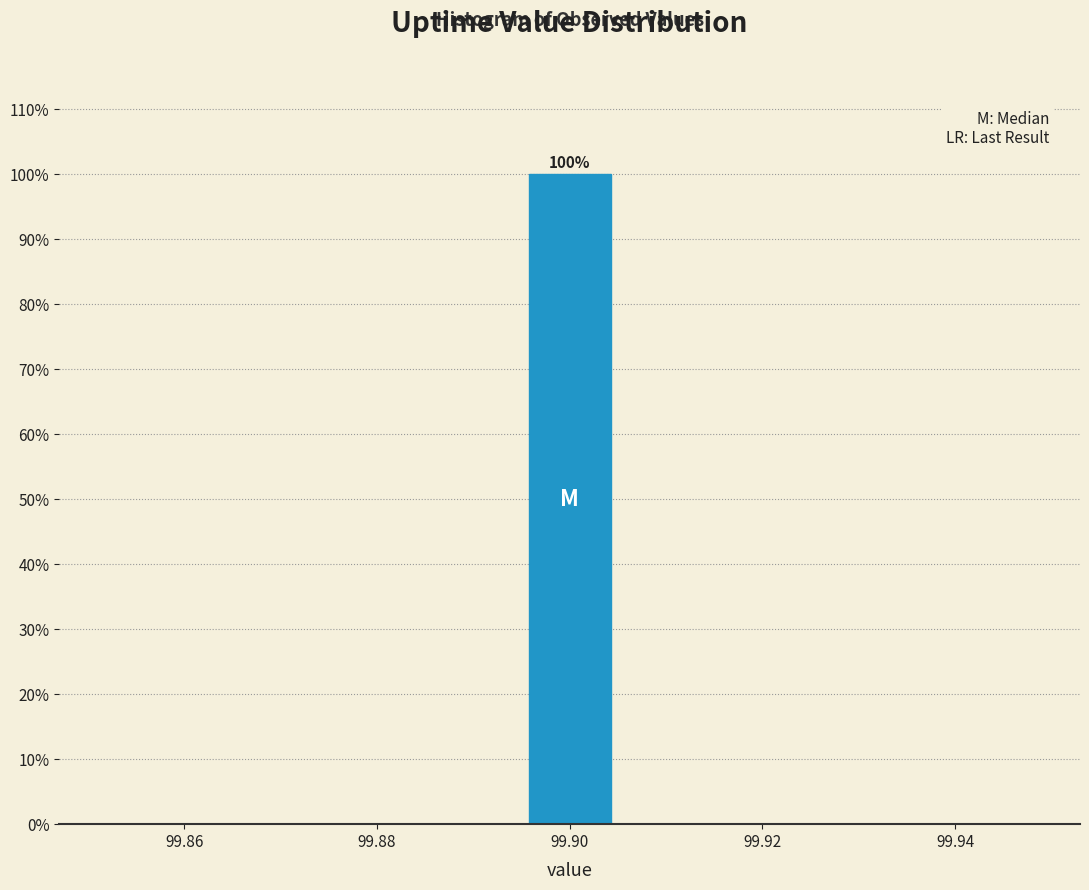

Which range on the x-axis has the tallest bar?

99.895 to 99.905